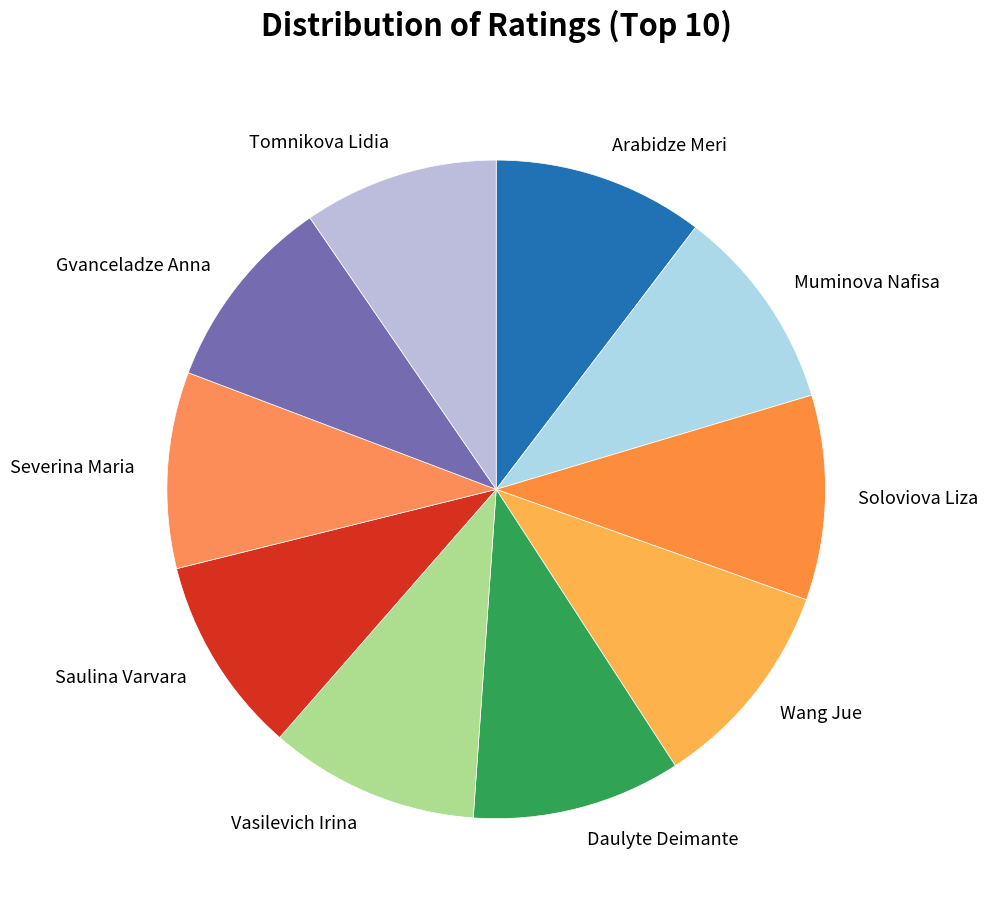

Does Daulyte Deimante account for over 50% of the chart?

No